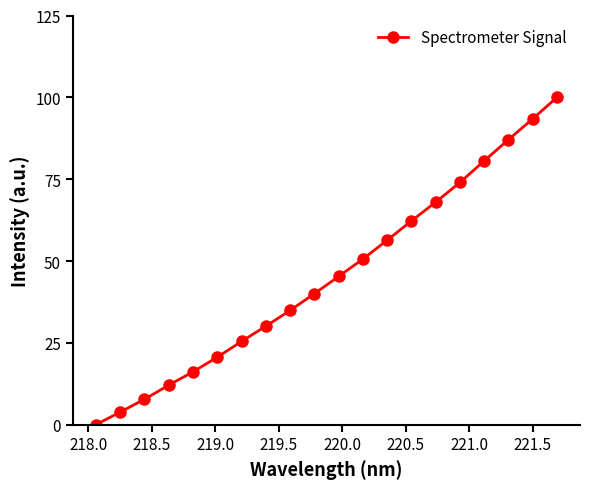

What is the value of the 9th point from the left?

34.9